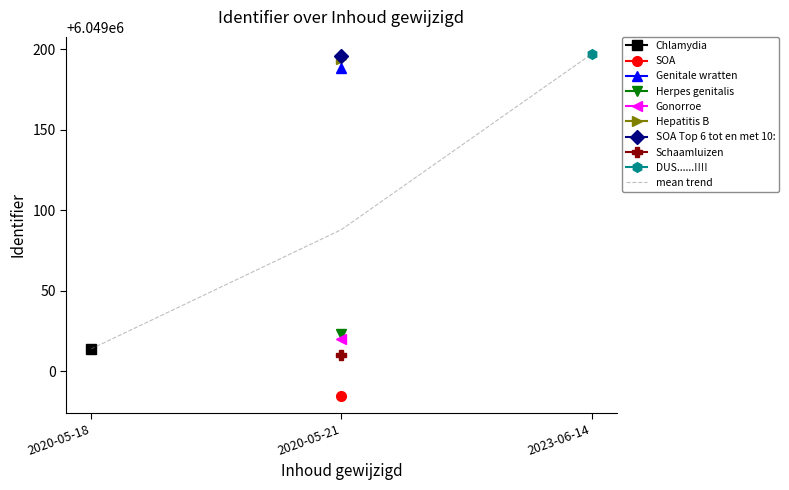

What is the change in value from 2020-05-21 to 2023-06-14?

+109